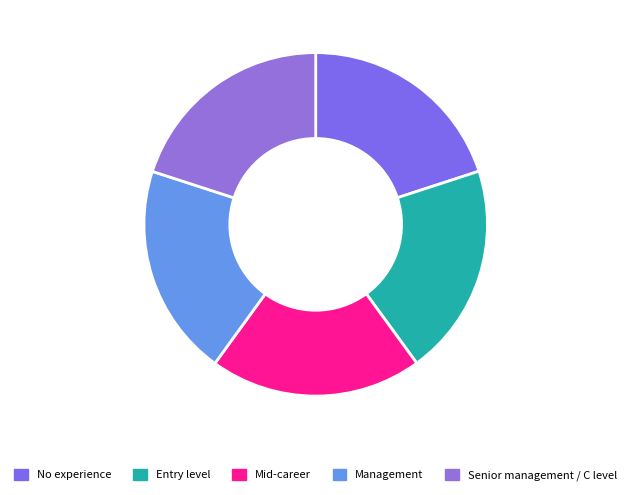

Is there any slice that represents more than half of the pie?

No